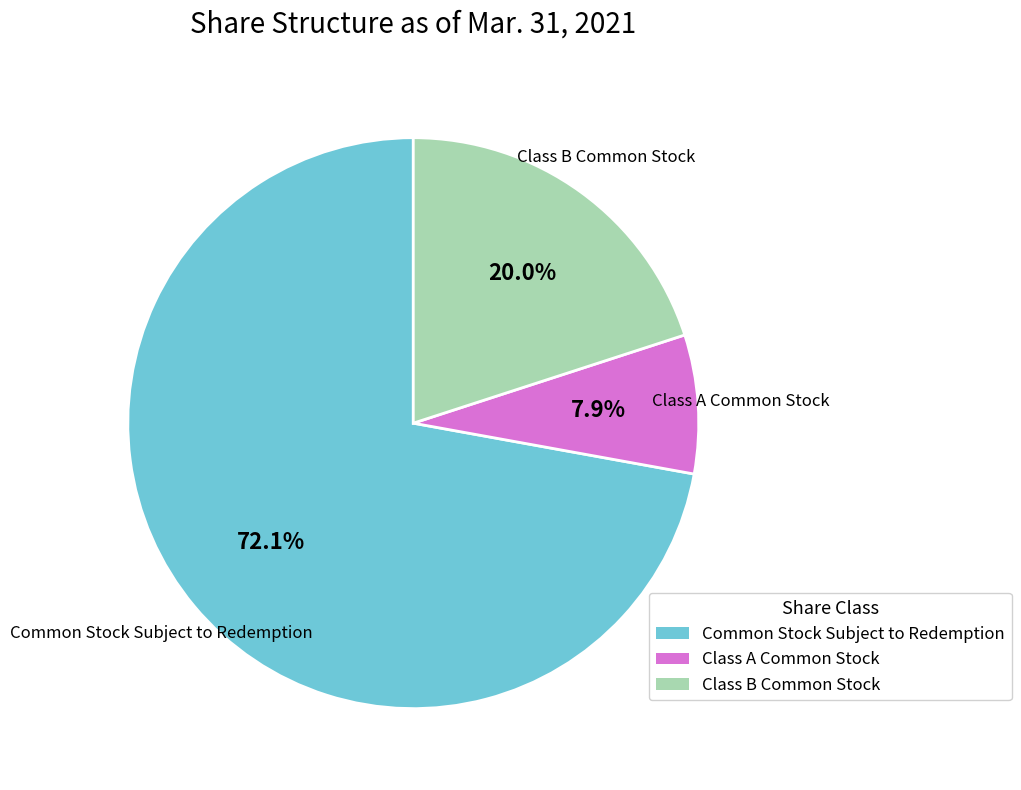

Is there any slice that represents more than half of the pie?

Yes